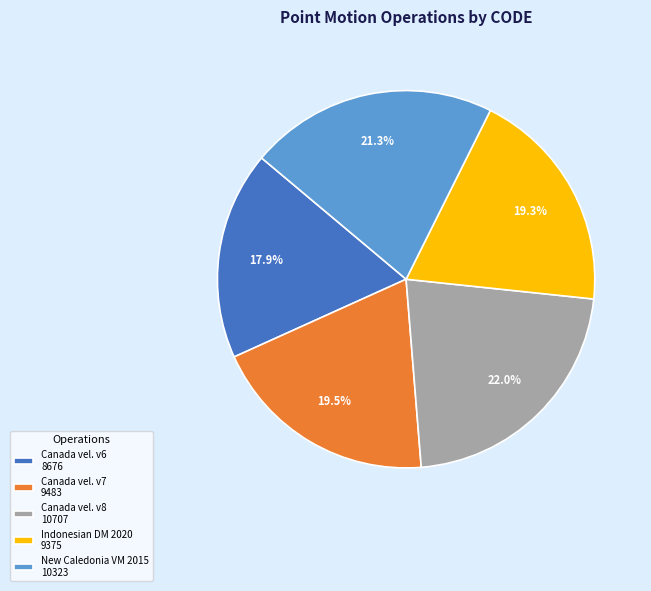

Do Canada vel. v7 9483 and Indonesian DM 2020 9375 together represent more than half of the pie?

No